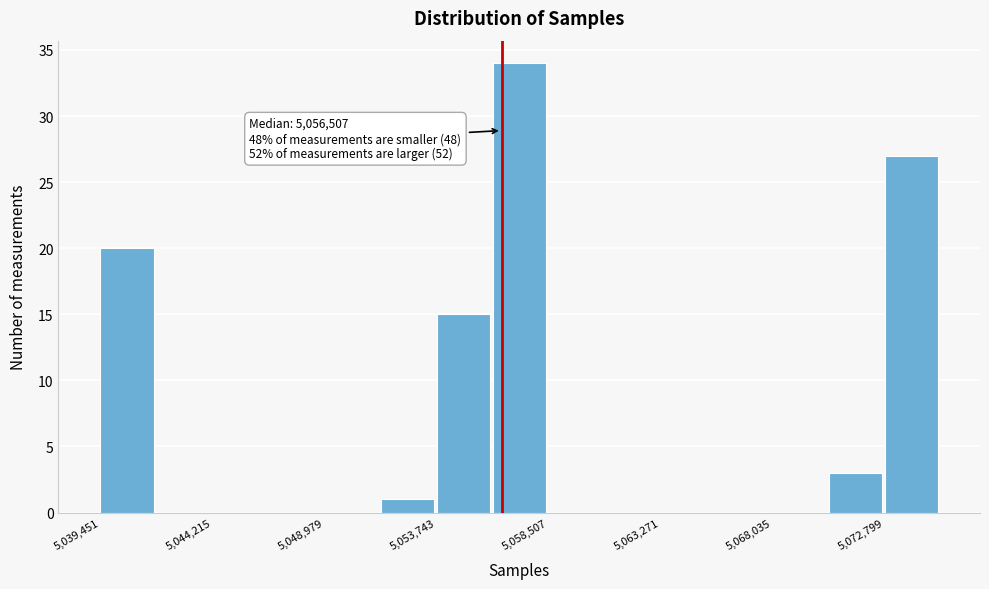

Over which range of the x-axis is the bar tallest?

5056000 to 5058500